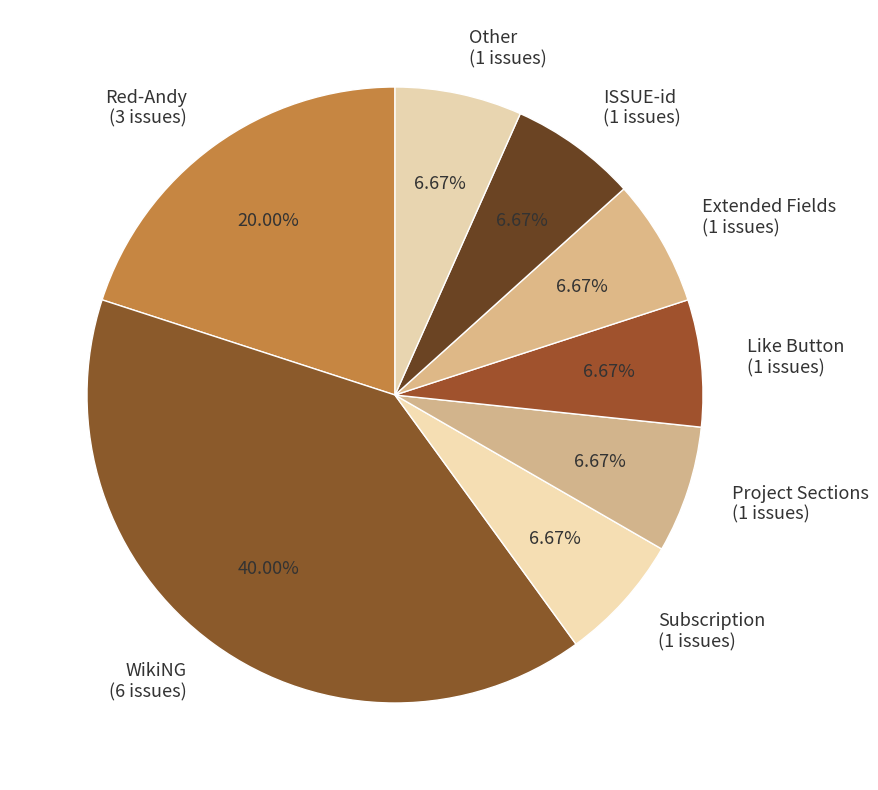

What portion of the pie excludes Other?

93.3%